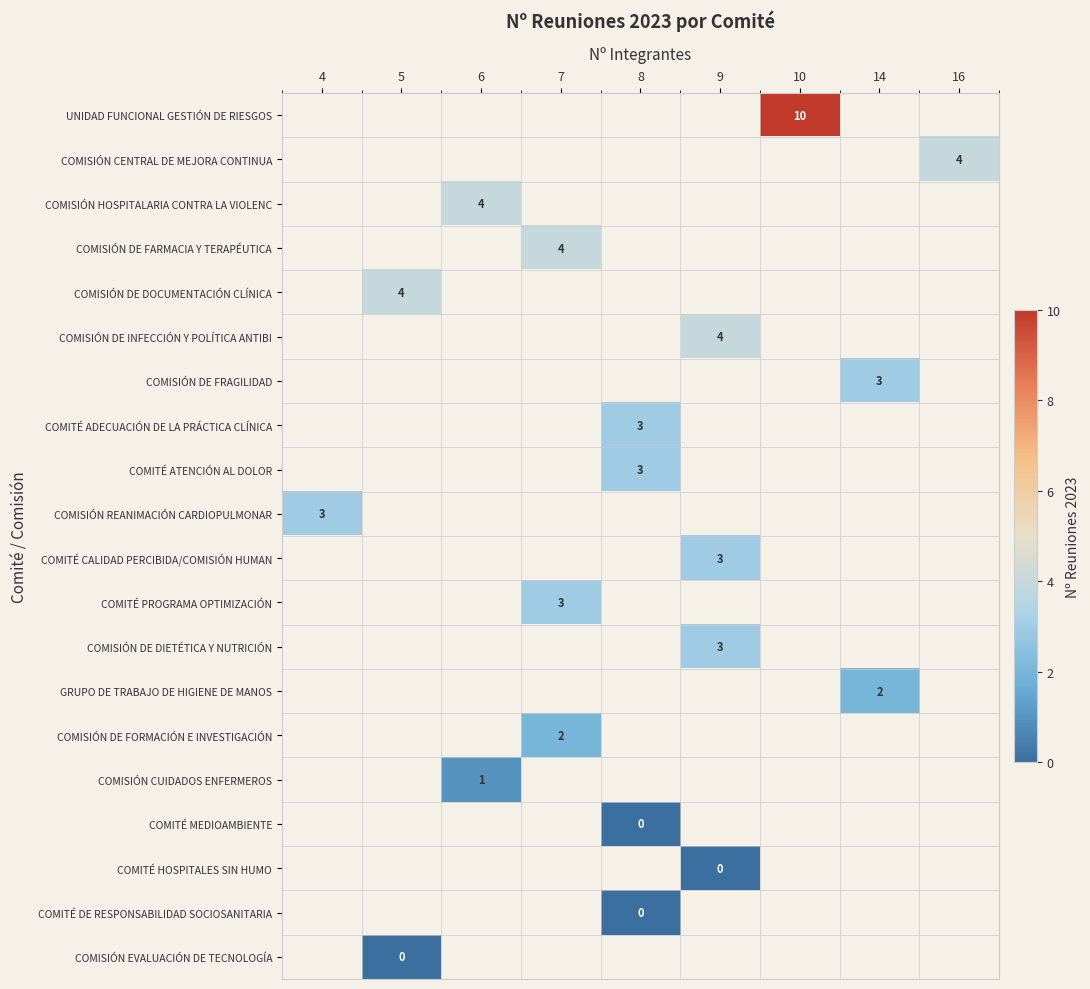

Is it true that COMITÉ PROGRAMA OPTIMIZACIÓN equals 3 at 7?

True